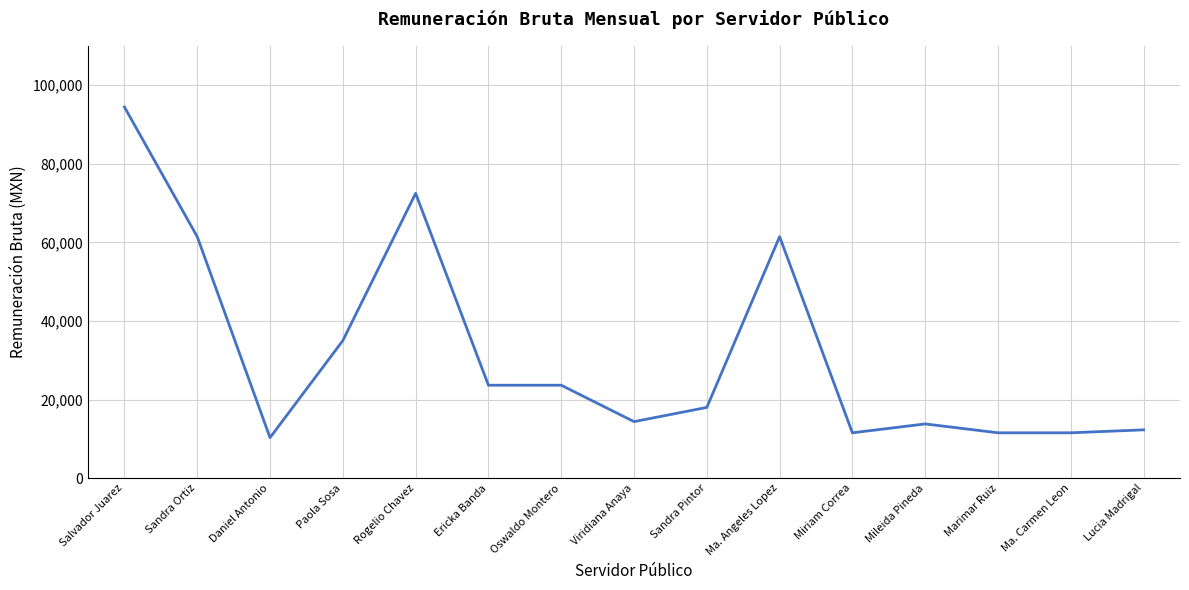

What is the ratio of the value at Sandra Ortiz to the value at Ericka Banda?

2.6